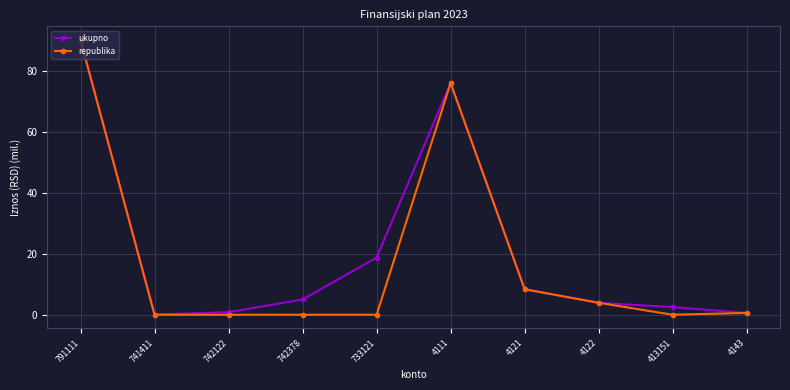

The republika series shows -57.3 at 741411. True or false?

False